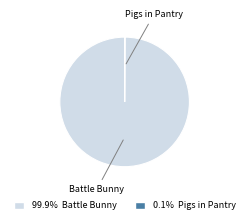

How many slices are in this pie chart?

2